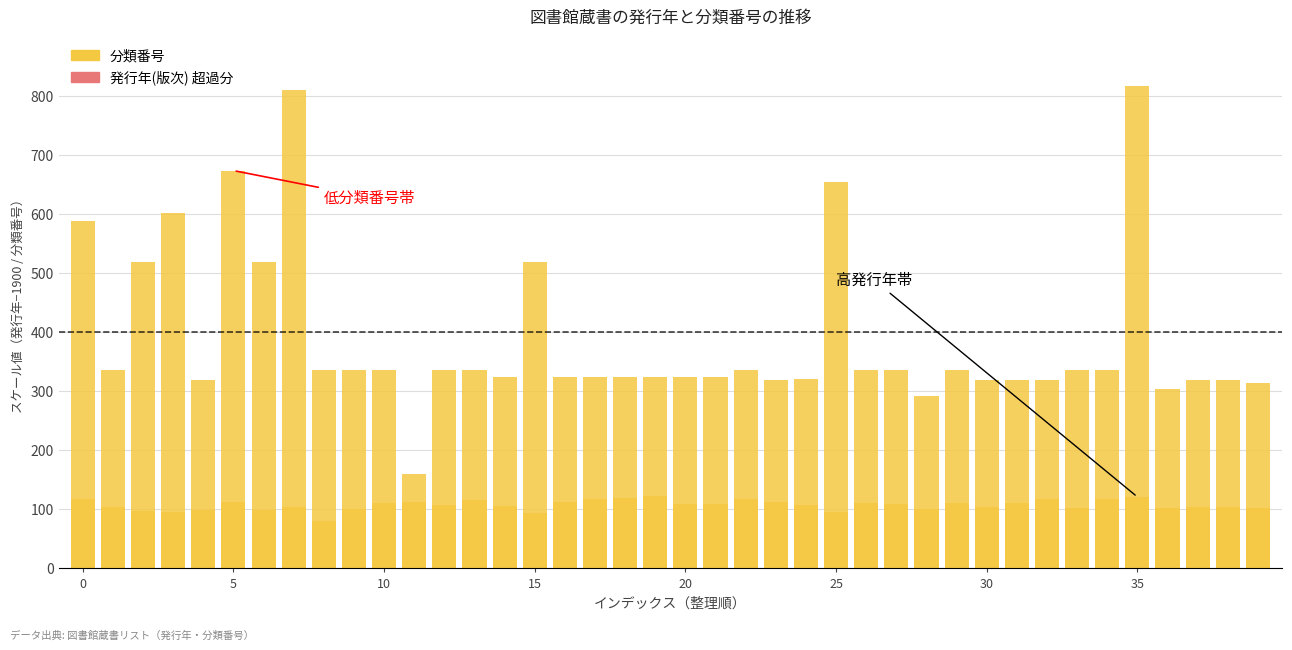

What are all the series names shown in the legend?

分類番号, 発行年(版次) 超過分